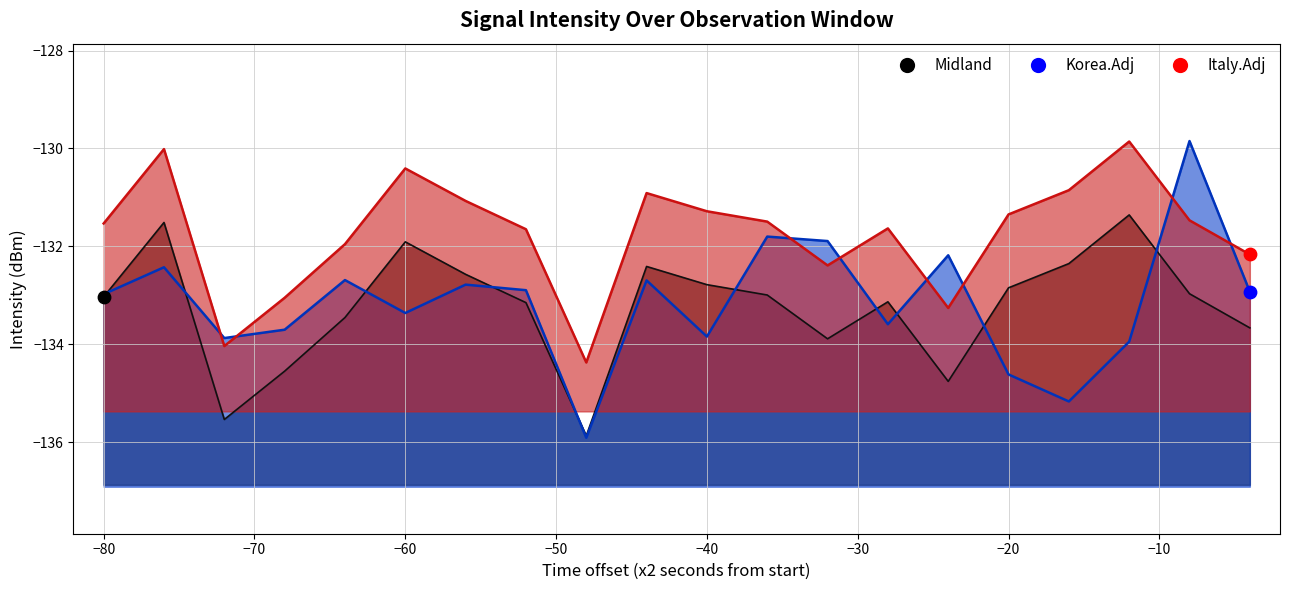

Is the value of Korea.Adj at 13 greater than the value of Midland at 3?

Yes